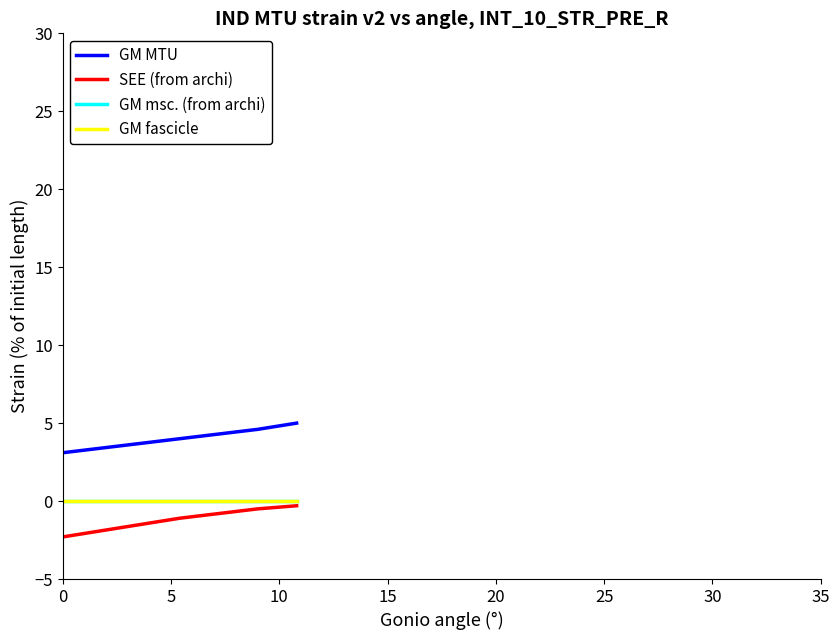

Does the chart display data point markers on the line(s)?

No